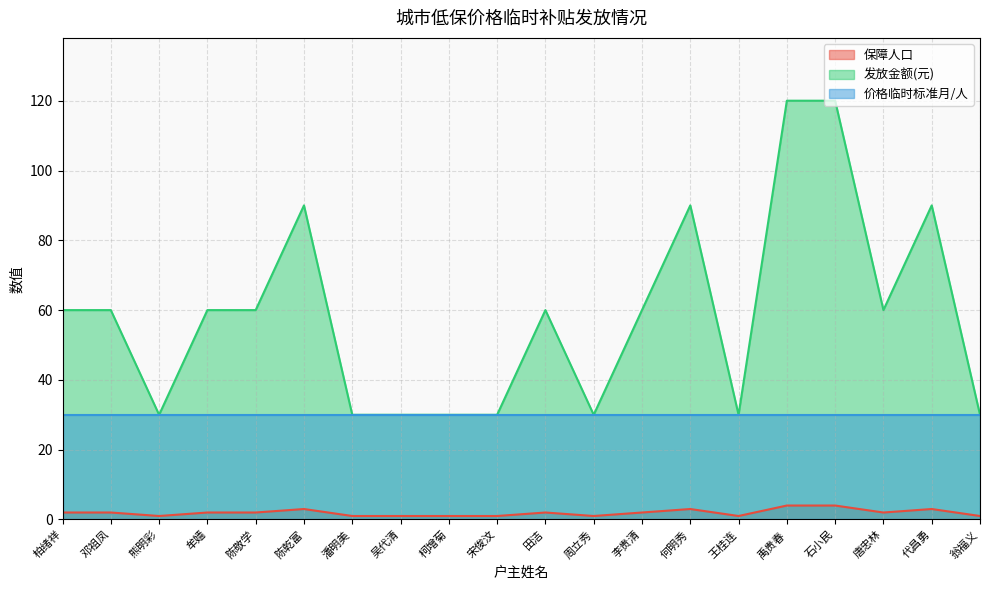

Rank the series by their average value, from highest to lowest.

发放金额(元), 价格临时标准月/人, 保障人口